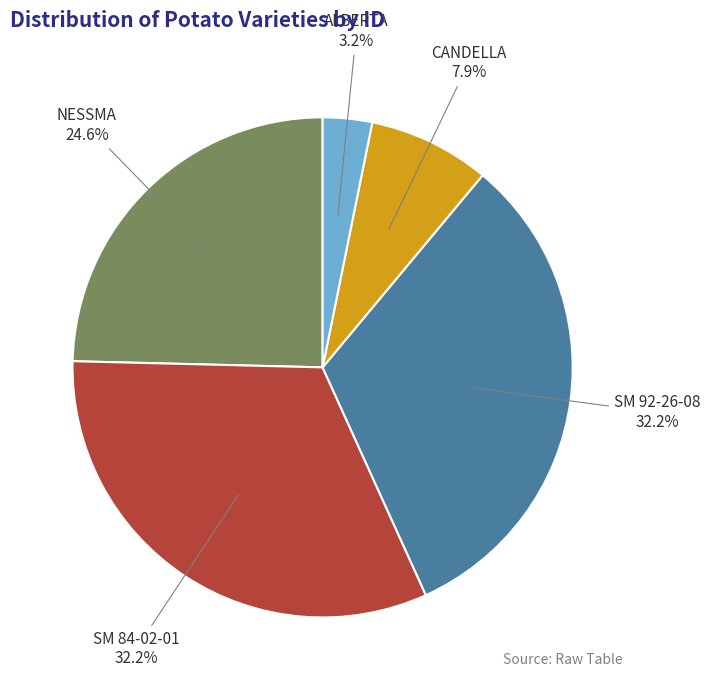

Does any single category account for the majority?

No